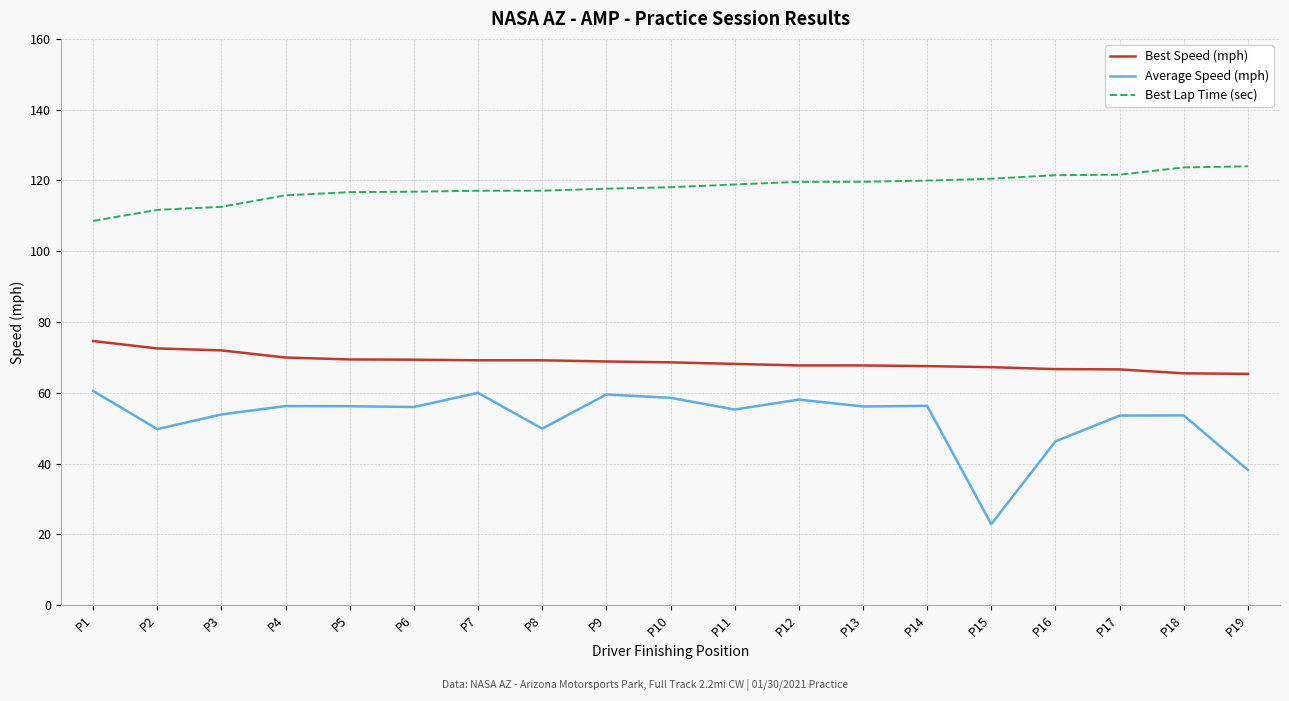

How many lines are shown in the chart?

3